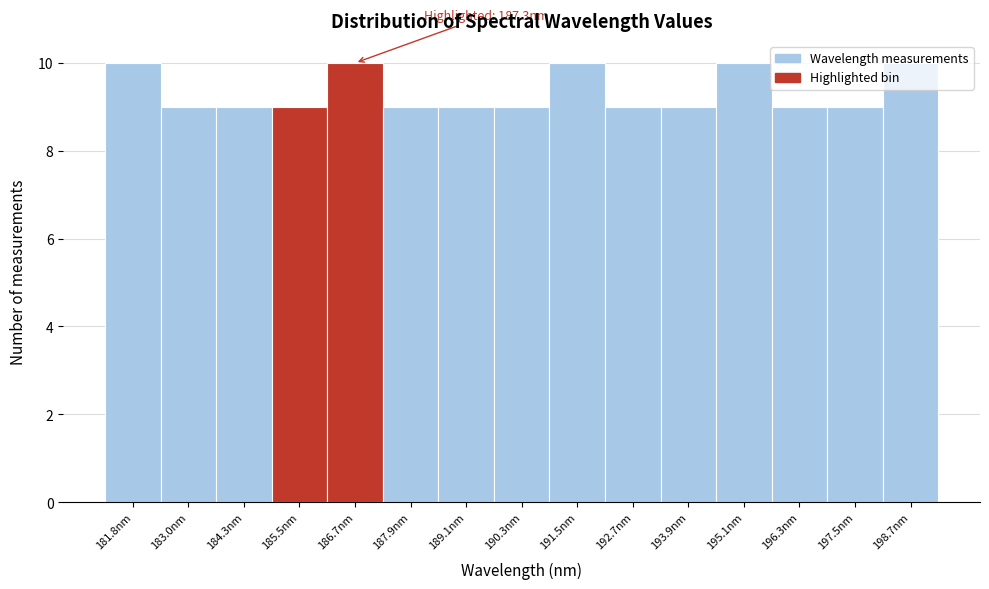

What is the greatest value displayed?

10